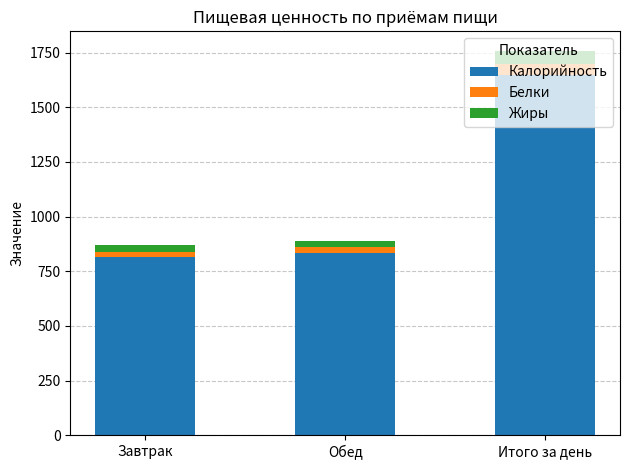

True or false: Калорийность has a value of 1647.1 at Итого за день.

True